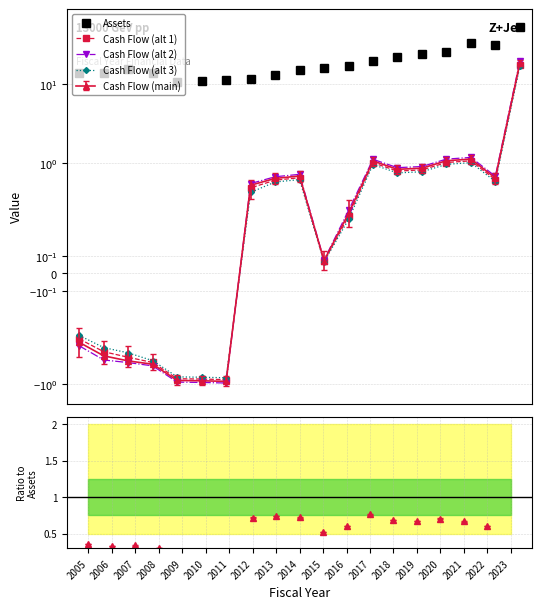

Between 2007 and 2009, which series saw the biggest shift?

Assets